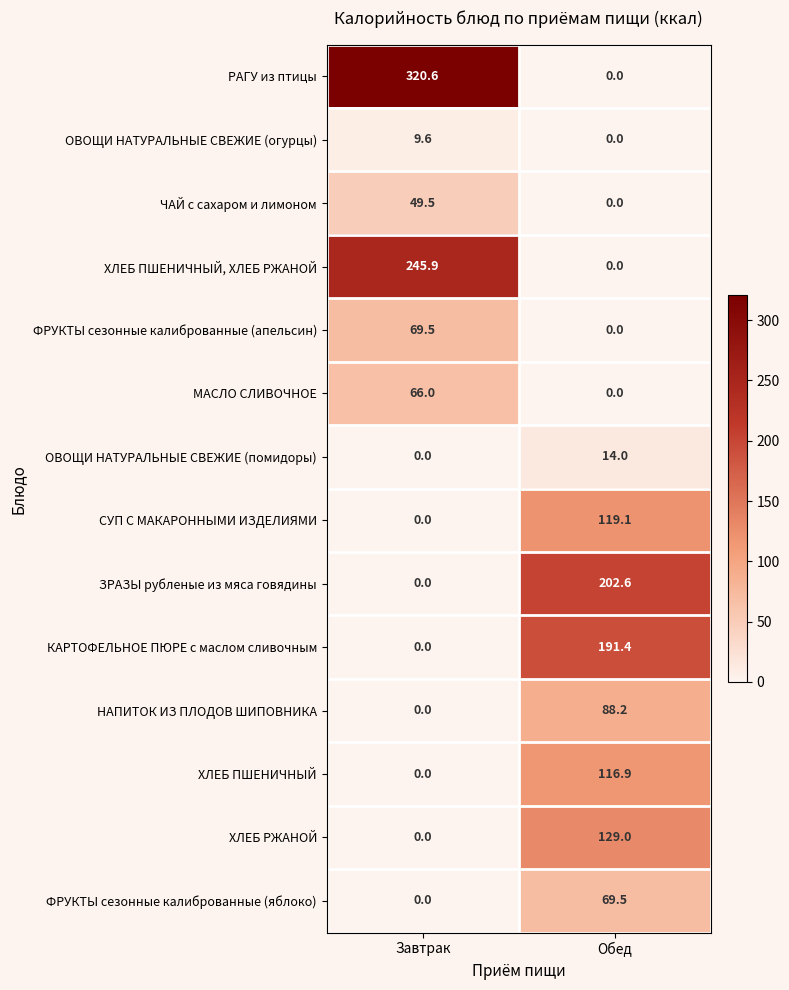

Reading right to left, what are all the values shown in this chart?

РАГУ из птицы: Обед=0.0	Завтрак=320.6
ОВОЩИ НАТУРАЛЬНЫЕ СВЕЖИЕ (огурцы): Обед=0.0	Завтрак=9.6
ЧАЙ с сахаром и лимоном: Обед=0.0	Завтрак=49.5
ХЛЕБ ПШЕНИЧНЫЙ, ХЛЕБ РЖАНОЙ: Обед=0.0	Завтрак=245.9
ФРУКТЫ сезонные калиброванные (апельсин): Обед=0.0	Завтрак=69.5
МАСЛО СЛИВОЧНОЕ: Обед=0.0	Завтрак=66.0
ОВОЩИ НАТУРАЛЬНЫЕ СВЕЖИЕ (помидоры): Обед=14.0	Завтрак=0.0
СУП С МАКАРОННЫМИ ИЗДЕЛИЯМИ: Обед=119.1	Завтрак=0.0
ЗРАЗЫ рубленые из мяса говядины: Обед=202.6	Завтрак=0.0
КАРТОФЕЛЬНОЕ ПЮРЕ с маслом сливочным: Обед=191.4	Завтрак=0.0
НАПИТОК ИЗ ПЛОДОВ ШИПОВНИКА: Обед=88.2	Завтрак=0.0
ХЛЕБ ПШЕНИЧНЫЙ: Обед=116.9	Завтрак=0.0
ХЛЕБ РЖАНОЙ: Обед=129.0	Завтрак=0.0
ФРУКТЫ сезонные калиброванные (яблоко): Обед=69.5	Завтрак=0.0